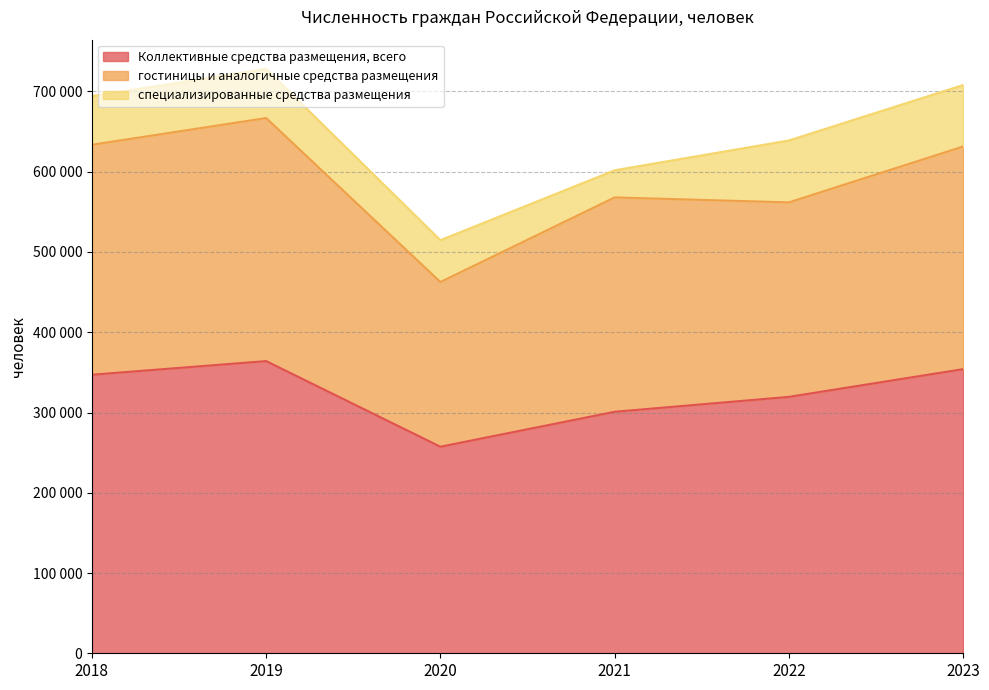

The Коллективные средства размещения, всего series shows 439015 at 2021. True or false?

False